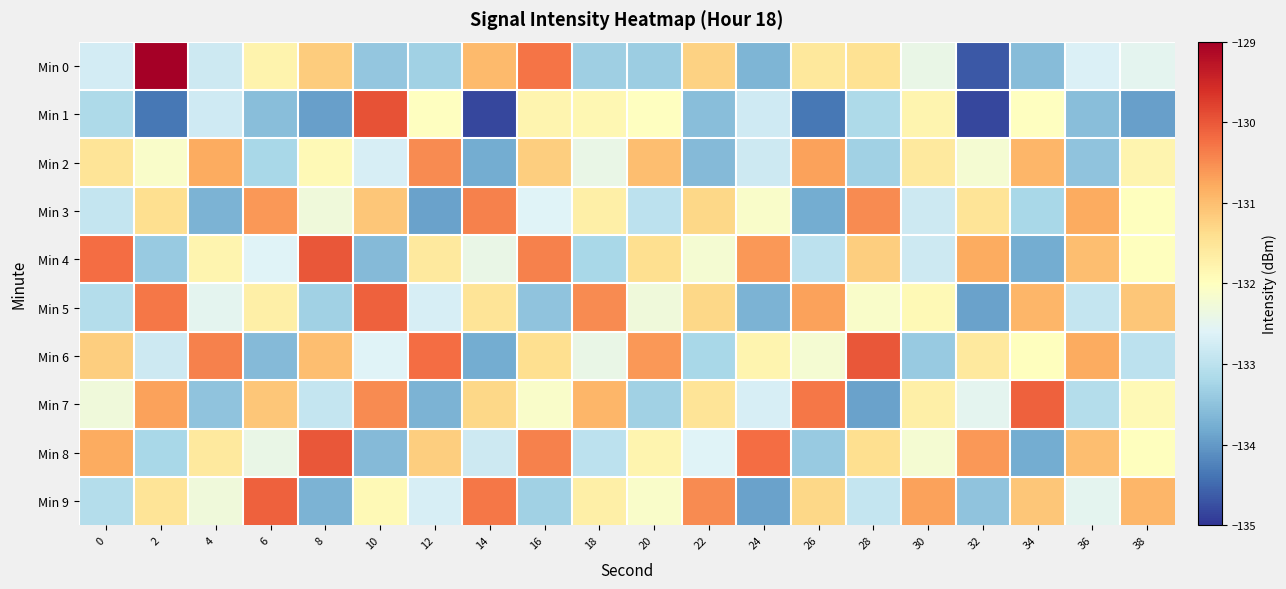

Reading left to right, list all the values displayed in this chart.

Min 0: 0=-132.7	2=-128.8	4=-132.8	6=-131.8	8=-131.2	10=-133.4	12=-133.3	14=-131.0	16=-130.3	18=-133.3	20=-133.3	22=-131.2	24=-133.7	26=-131.6	28=-131.4	30=-132.4	32=-134.7	34=-133.6	36=-132.6	38=-132.5
Min 1: 0=-133.2	2=-134.3	4=-132.8	6=-133.5	8=-133.9	10=-129.9	12=-132.0	14=-134.8	16=-131.8	18=-131.8	20=-132.0	22=-133.5	24=-132.8	26=-134.3	28=-133.2	30=-131.8	32=-134.8	34=-132.0	36=-133.5	38=-133.9
Min 2: 0=-131.5	2=-132.1	4=-130.8	6=-133.2	8=-131.9	10=-132.7	12=-130.5	14=-133.8	16=-131.2	18=-132.4	20=-131.0	22=-133.6	24=-132.8	26=-130.7	28=-133.3	30=-131.6	32=-132.2	34=-130.9	36=-133.5	38=-131.8
Min 3: 0=-132.9	2=-131.4	4=-133.7	6=-130.6	8=-132.3	10=-131.1	12=-133.9	14=-130.4	16=-132.6	18=-131.7	20=-133.0	22=-131.3	24=-132.1	26=-133.8	28=-130.5	30=-132.8	32=-131.5	34=-133.2	36=-130.8	38=-132.0
Min 4: 0=-130.2	2=-133.4	4=-131.8	6=-132.6	8=-130.0	10=-133.6	12=-131.6	14=-132.4	16=-130.4	18=-133.2	20=-131.4	22=-132.2	24=-130.6	26=-133.0	28=-131.2	30=-132.8	32=-130.8	34=-133.8	36=-131.0	38=-132.0
Min 5: 0=-133.1	2=-130.3	4=-132.5	6=-131.7	8=-133.3	10=-130.1	12=-132.7	14=-131.5	16=-133.5	18=-130.5	20=-132.3	22=-131.3	24=-133.7	26=-130.7	28=-132.1	30=-131.9	32=-133.9	34=-130.9	36=-132.9	38=-131.1
Min 6: 0=-131.2	2=-132.8	4=-130.4	6=-133.6	8=-131.0	10=-132.6	12=-130.2	14=-133.8	16=-131.4	18=-132.4	20=-130.6	22=-133.2	24=-131.8	26=-132.2	28=-130.0	30=-133.4	32=-131.6	34=-132.0	36=-130.8	38=-133.0
Min 7: 0=-132.3	2=-130.7	4=-133.5	6=-131.1	8=-132.9	10=-130.5	12=-133.7	14=-131.3	16=-132.1	18=-130.9	20=-133.3	22=-131.5	24=-132.7	26=-130.3	28=-133.9	30=-131.7	32=-132.5	34=-130.1	36=-133.1	38=-131.9
Min 8: 0=-130.8	2=-133.2	4=-131.6	6=-132.4	8=-130.0	10=-133.6	12=-131.2	14=-132.8	16=-130.4	18=-133.0	20=-131.8	22=-132.6	24=-130.2	26=-133.4	28=-131.4	30=-132.2	32=-130.6	34=-133.8	36=-131.0	38=-132.0
Min 9: 0=-133.1	2=-131.5	4=-132.3	6=-130.1	8=-133.7	10=-131.9	12=-132.7	14=-130.3	16=-133.3	18=-131.7	20=-132.1	22=-130.5	24=-133.9	26=-131.3	28=-132.9	30=-130.7	32=-133.5	34=-131.1	36=-132.5	38=-130.9